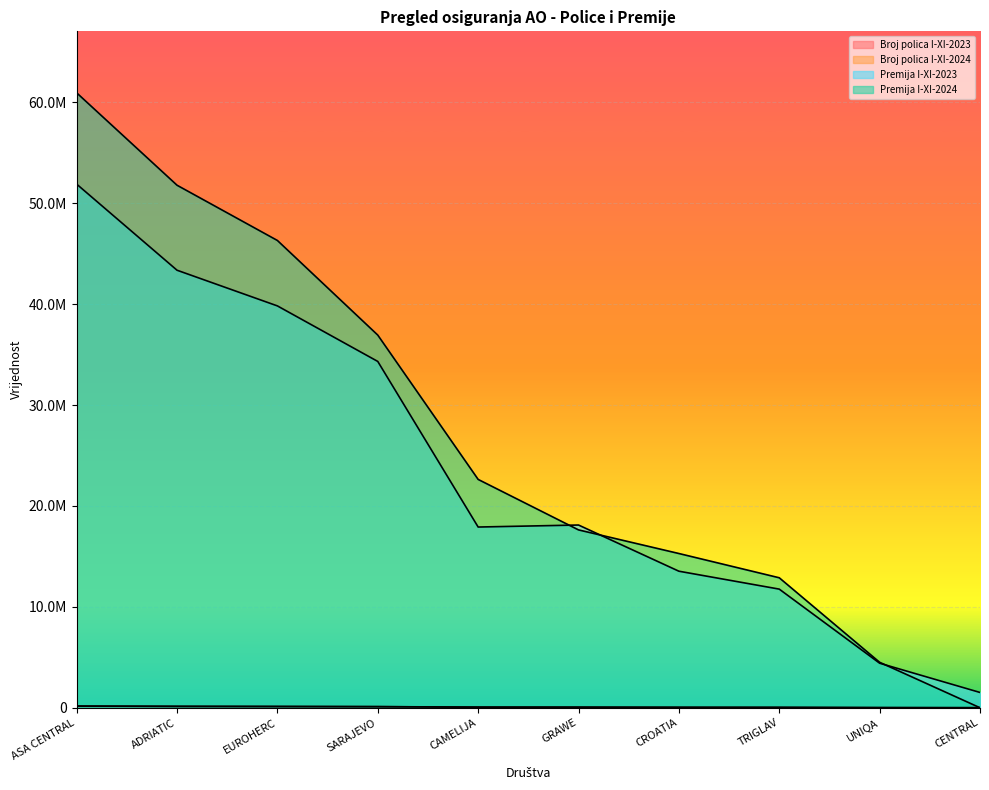

At how many categories does at least one series exceed 40954267?

3